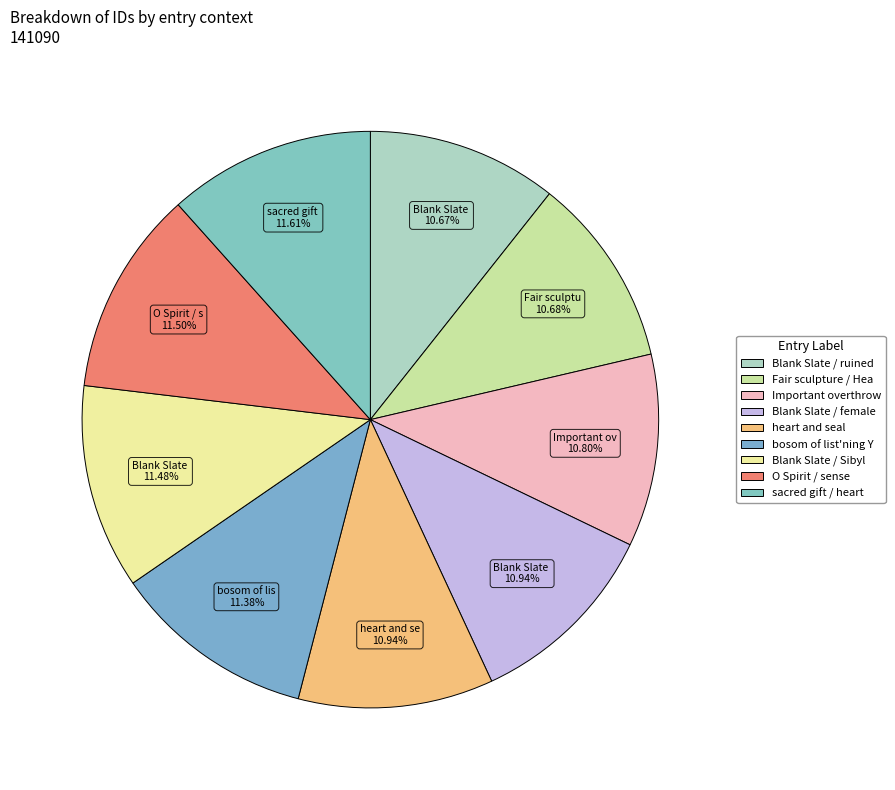

How many segments does this pie chart have?

9